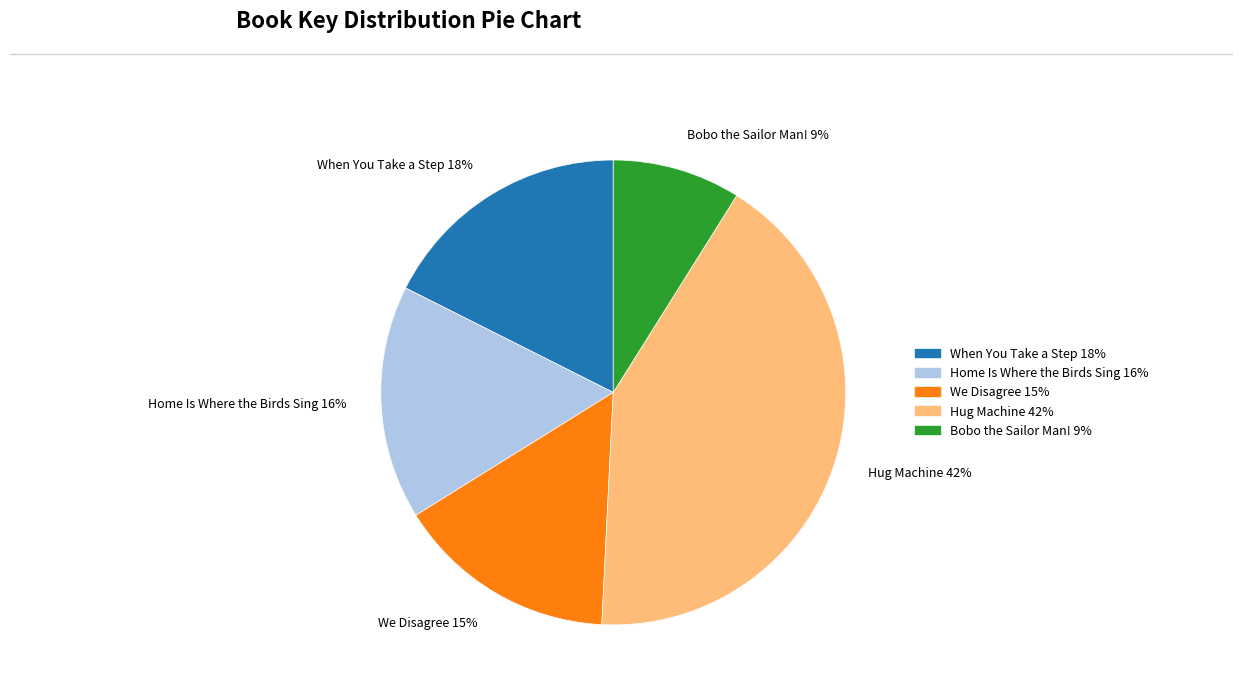

To the nearest percent, what percentage of the pie is Home Is Where the Birds Sing?

16%